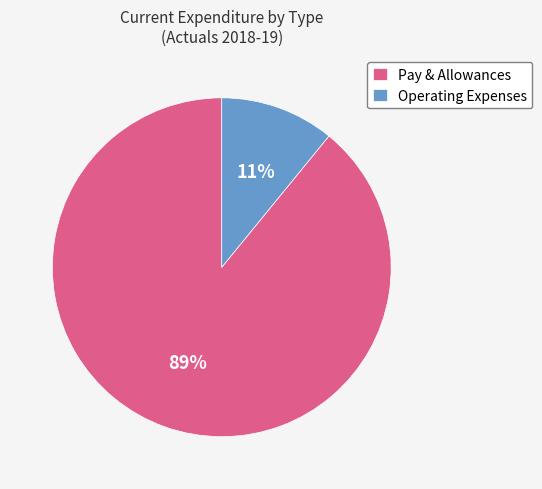

Between Pay & Allowances and Operating Expenses, which is larger?

Pay & Allowances